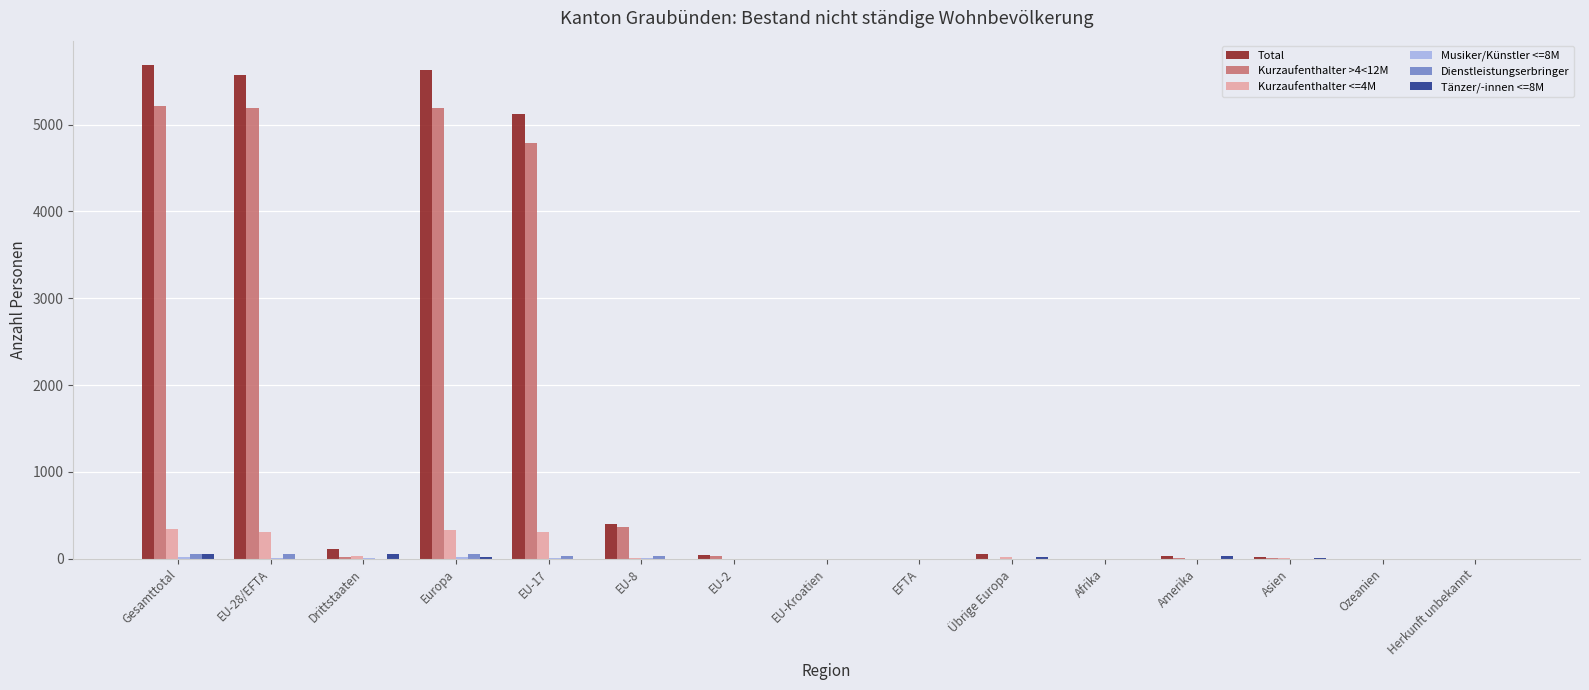

How many Dienstleistungserbringer values are between 0 and 33?

12